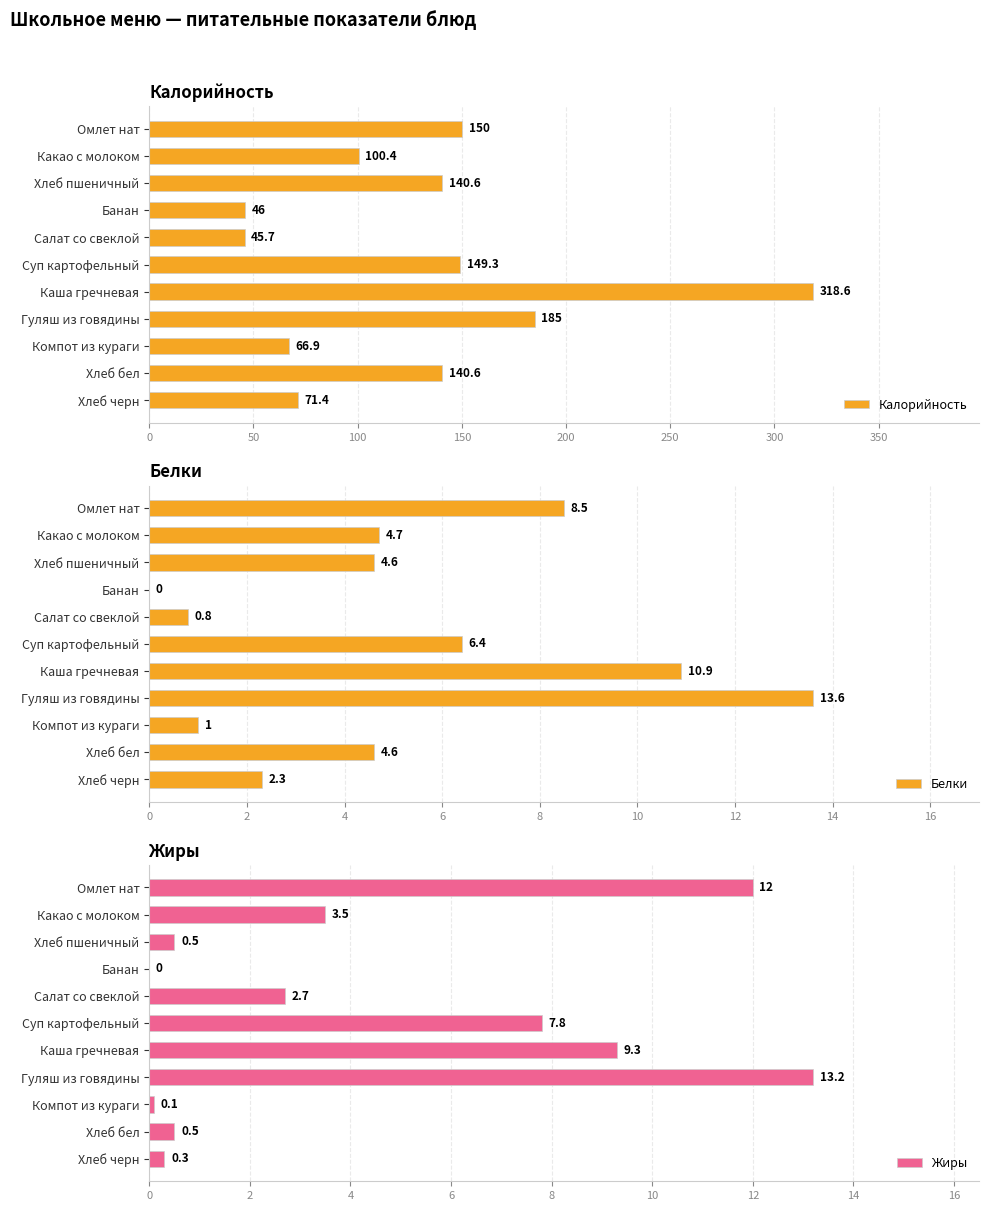

Rank the series by their maximum value, from lowest to highest.

Жиры, Белки, Калорийность